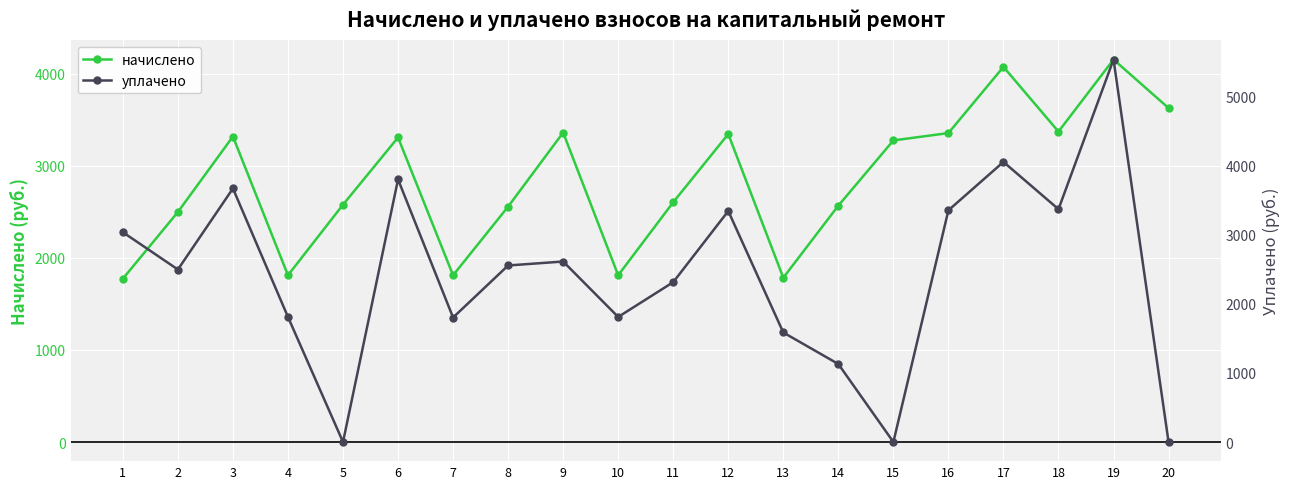

Reading left to right, list all the values displayed in this chart.

начислено: 1774.3	2498.8	3319.4	1811.5	2578.8	3308.7	1811.5	2557.4	3361.9	1811.5	2605.4	3346.0	1784.9	2568.1	3276.7	3356.6	4075.9	3372.7	4155.8	3628.3
уплачено: 3039.2	2498.8	3673.2	1811.5	0.0	3804.2	1803.4	2557.4	2614.8	1811.5	2315.9	3346.0	1586.6	1129.8	0.0	3356.6	4057.6	3372.7	5541.1	0.0